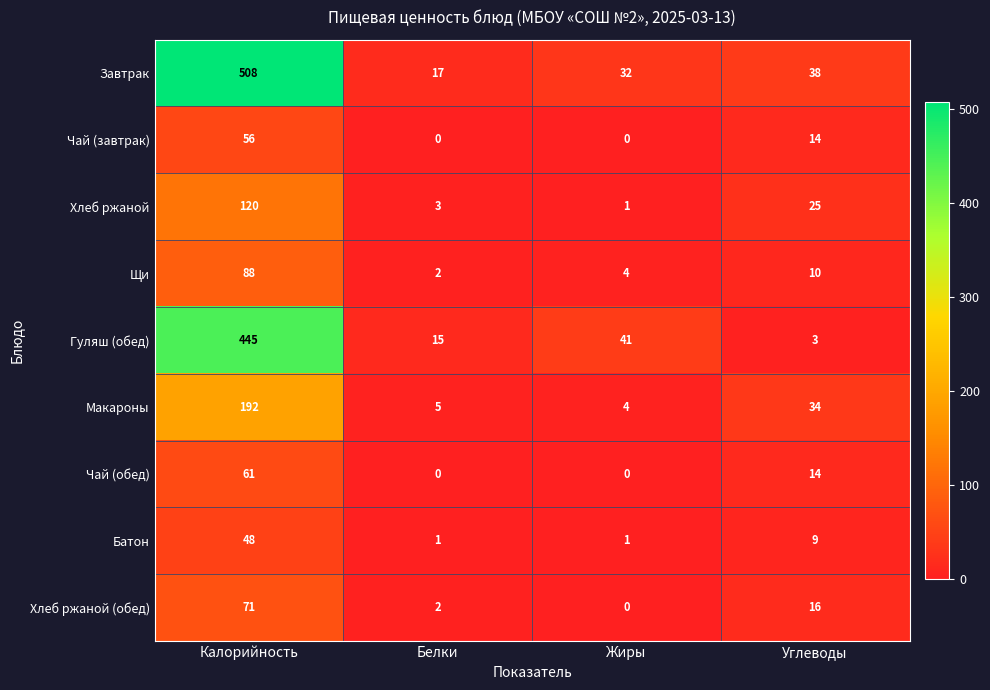

List the series in order of their peak value, lowest first.

Батон, Чай (завтрак), Чай (обед), Хлеб ржаной (обед), Щи, Хлеб ржаной, Макароны, Гуляш (обед), Завтрак